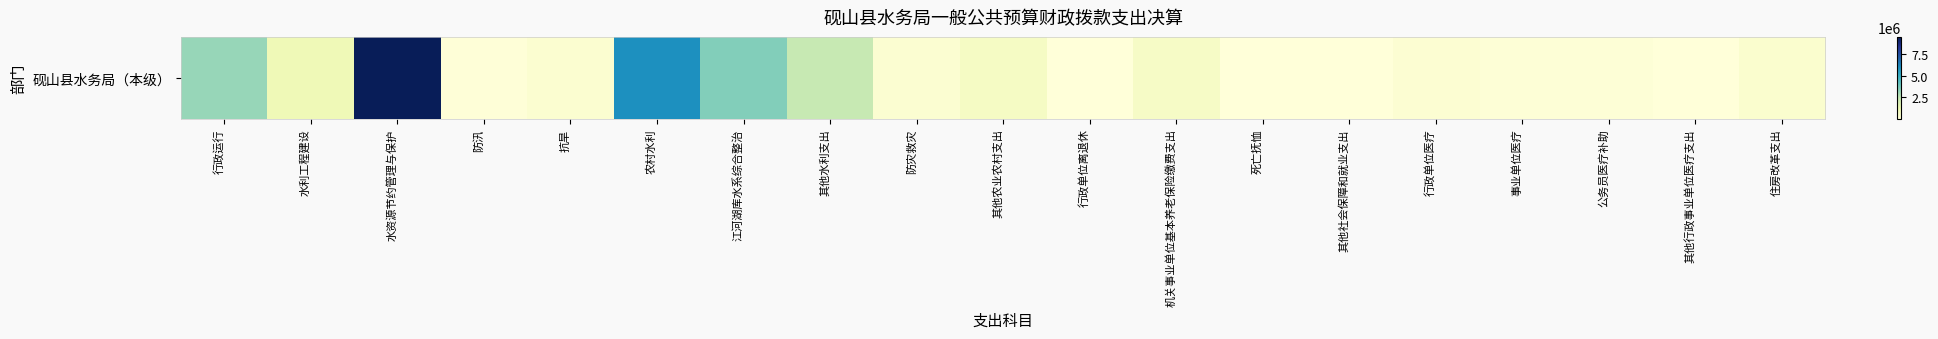

Is it true that the value at 住房改革支出 is 320084.0?

True